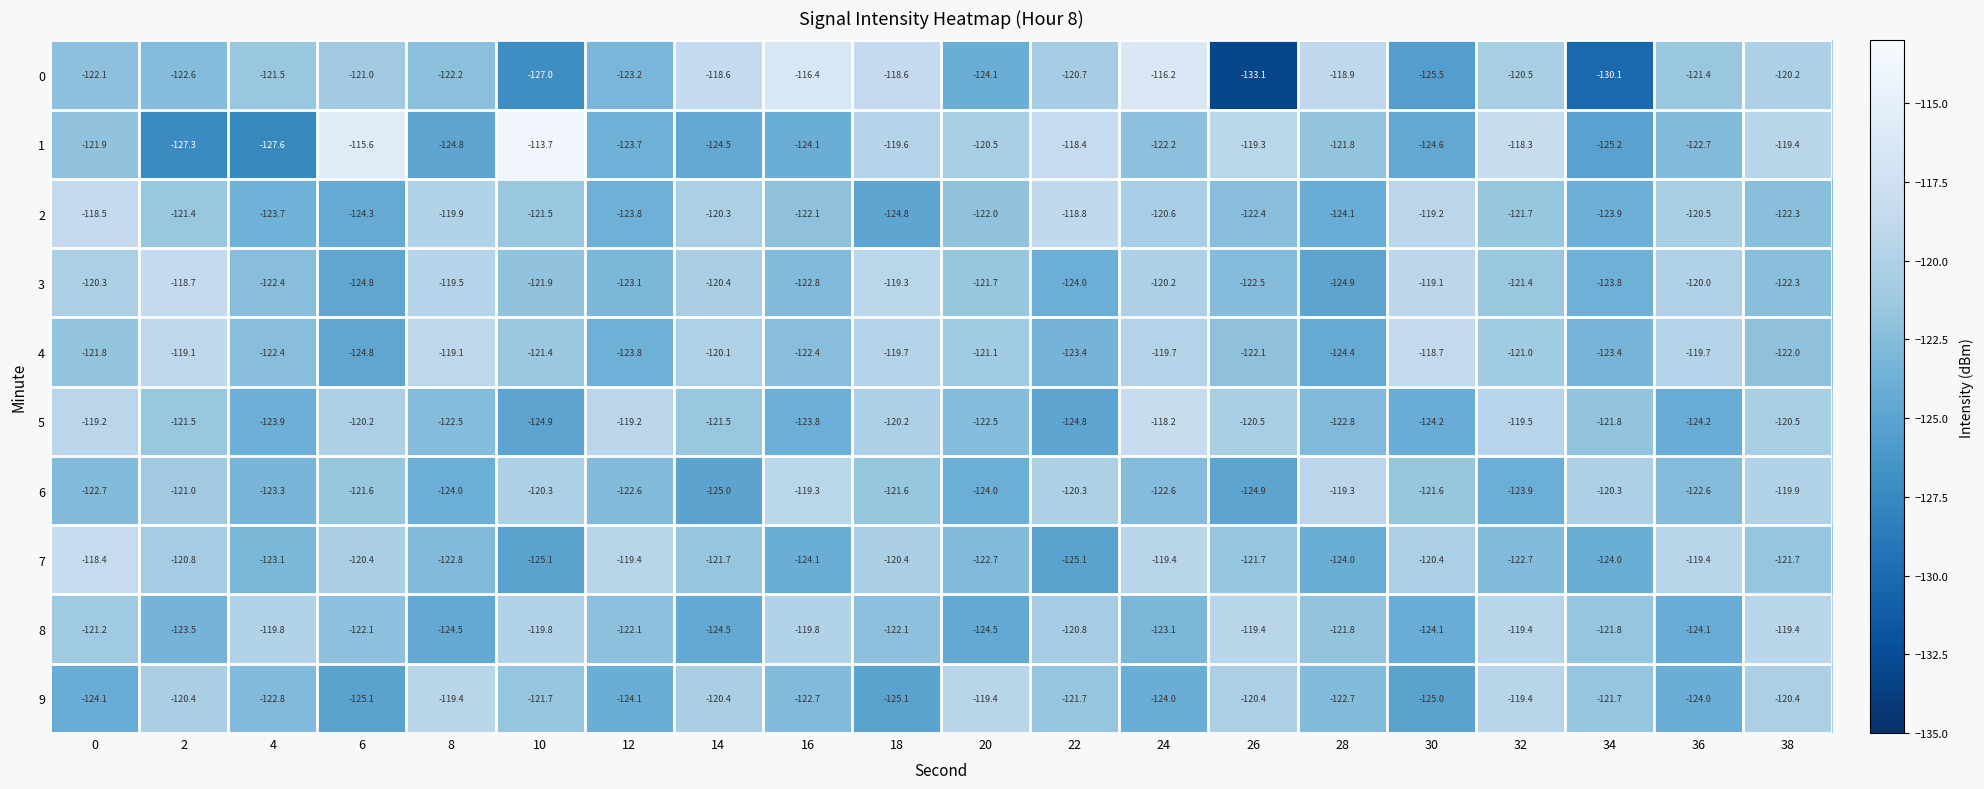

What is the spread (max minus min) of values at 12?

4.9